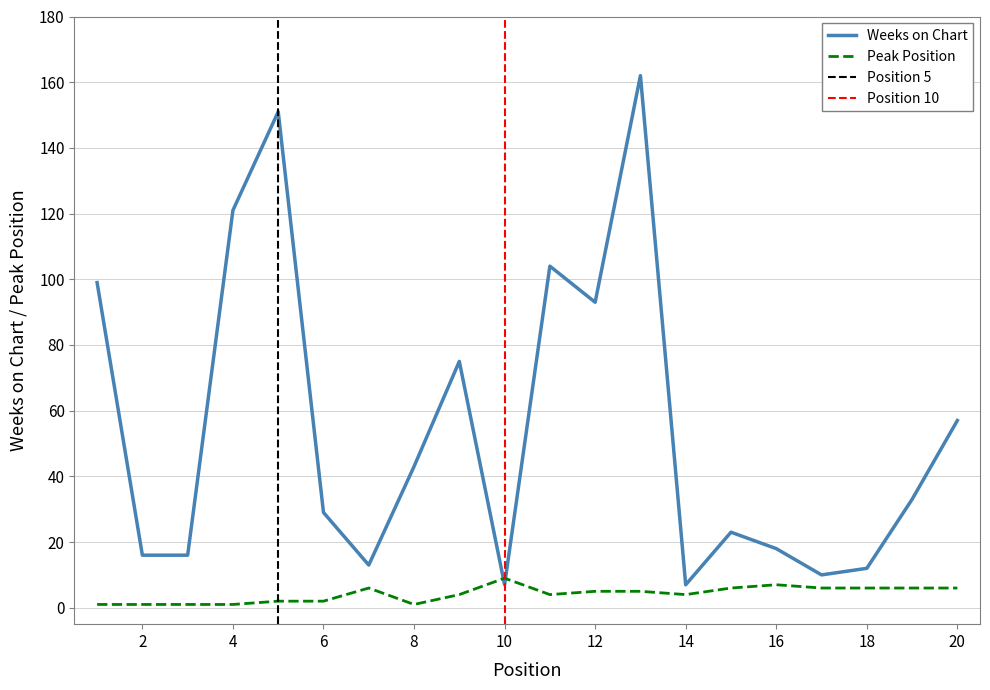

True or false: Weeks on Chart has more than 2 interior local peaks.

True